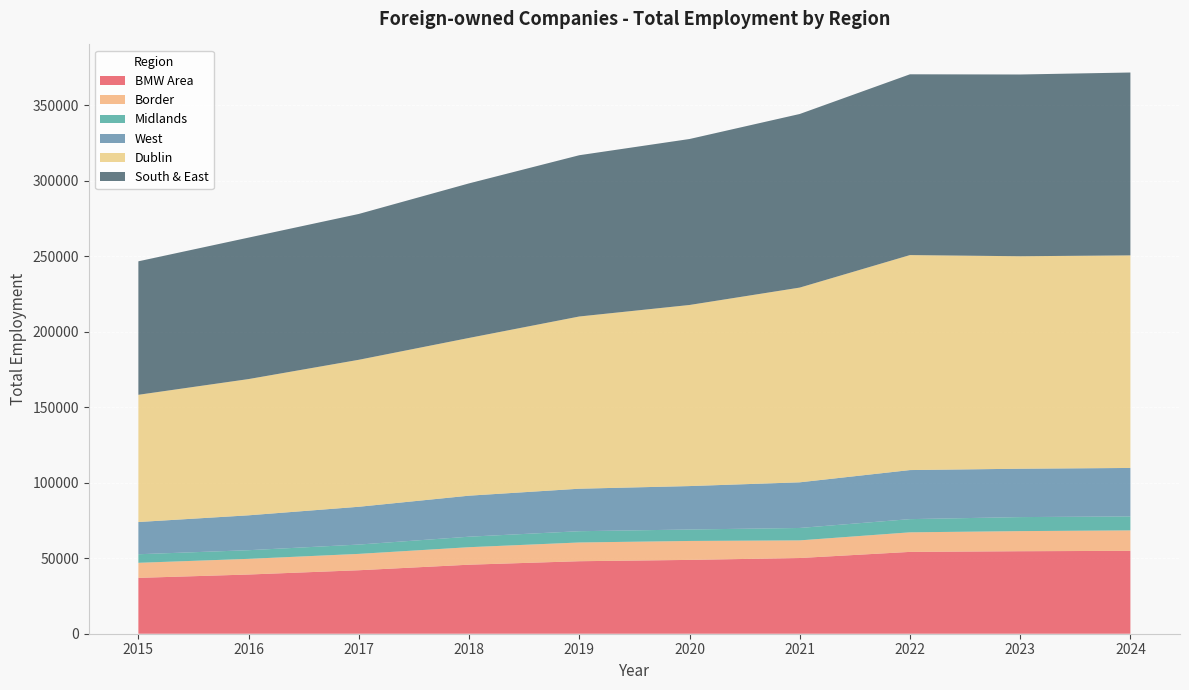

Reading right to left, extract all data points from this chart.

BMW Area: 2024=54909	2023=54653	2022=54206	2021=50151	2020=48904	2019=48030	2018=45725	2017=42052	2016=39220	2015=36999
Border: 2024=13552	2023=13324	2022=12963	2021=11686	2020=12550	2019=12420	2018=11594	2017=10840	2016=10378	2015=9978
Midlands: 2024=9254	2023=9283	2022=8743	2021=8223	2020=7585	2019=7463	2018=6954	2017=6176	2016=5731	2015=5676
West: 2024=32103	2023=32046	2022=32500	2021=30242	2020=28769	2019=28147	2018=27177	2017=25036	2016=23111	2015=21345
Dublin: 2024=140821	2023=140758	2022=142421	2021=128994	2020=119967	2019=114087	2018=104493	2017=97367	2016=90258	2015=84283
South & East: 2024=121142	2023=120397	2022=119762	2021=115001	2020=109948	2019=106836	2018=102395	2017=96617	2016=93716	2015=88427